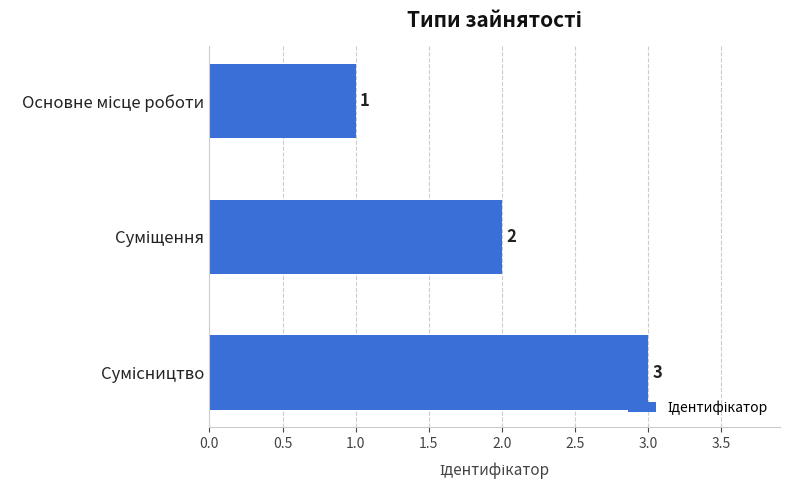

What is the greatest value displayed?

3